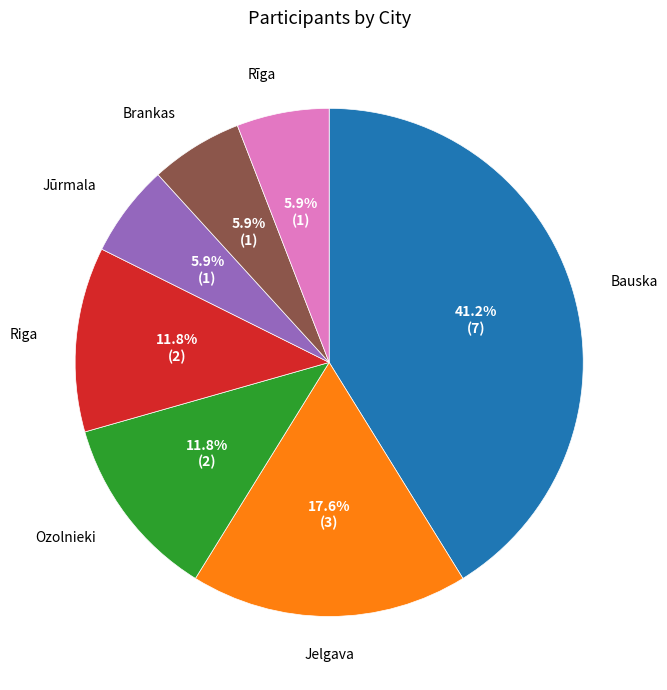

Between Bauska and Brankas, which is larger?

Bauska